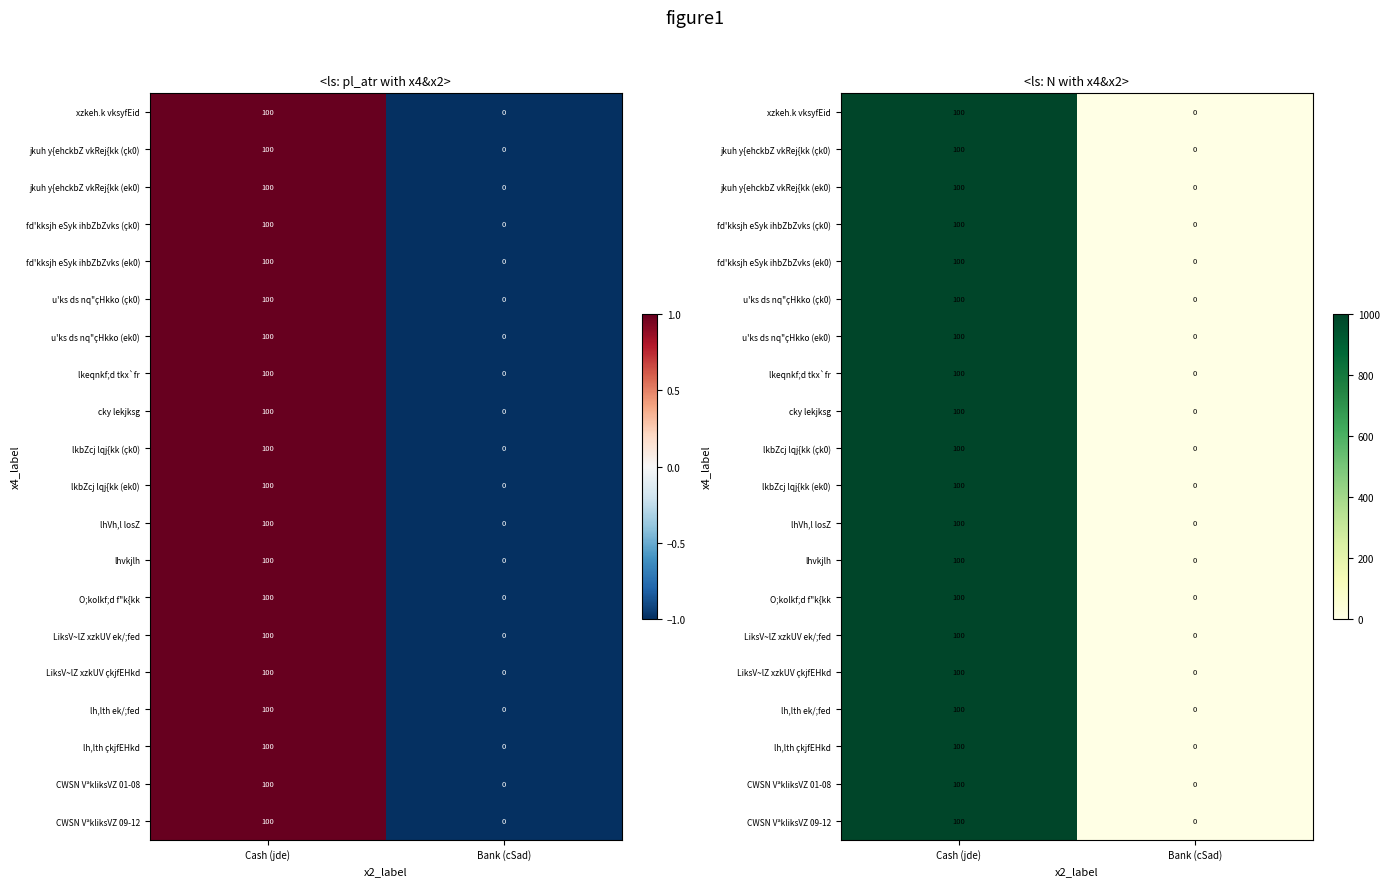

At how many categories does at least one series exceed 340?

1